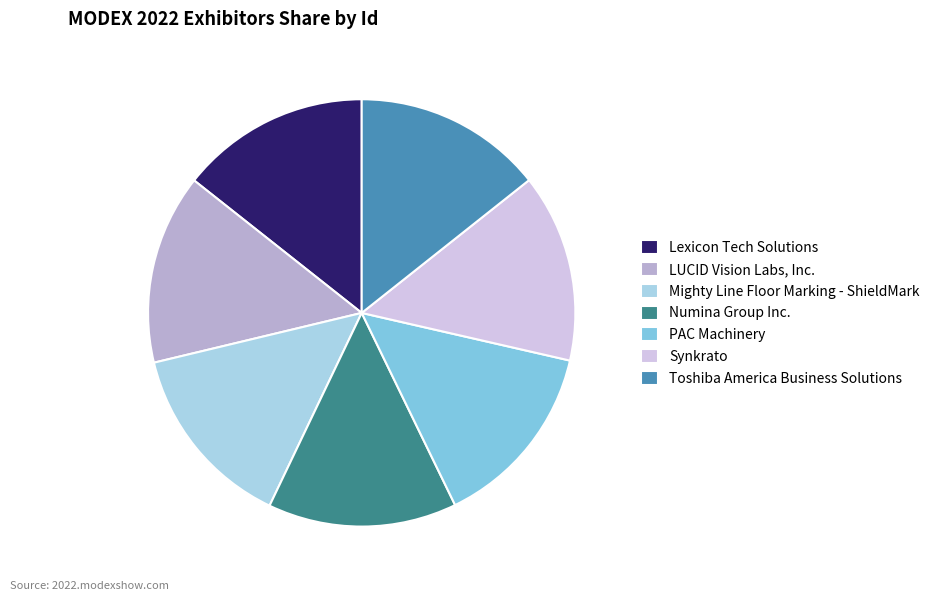

Approximately how many times larger is the value at Mighty Line Floor Marking - ShieldMark compared to PAC Machinery?

1.0